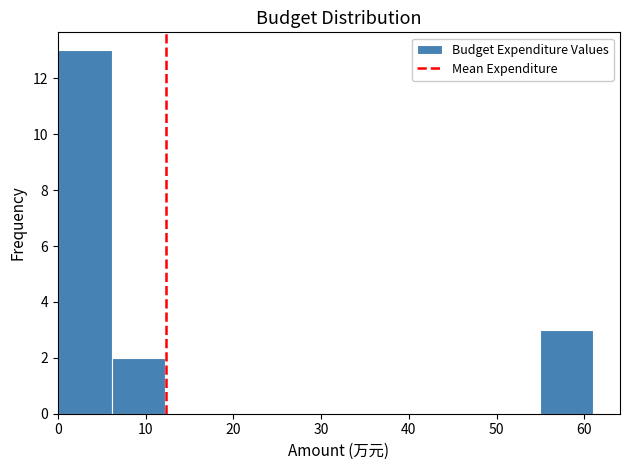

What is the height of the bar covering 55 to 61 on the x-axis? Neither the bar edges nor the heights are printed on the chart, so give them approximately, as read against the axes.

3